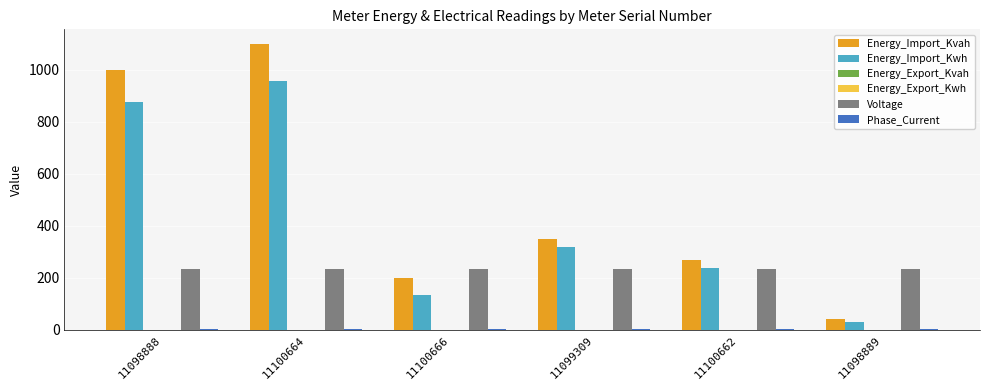

What is the lowest value of the Voltage series?

233.4